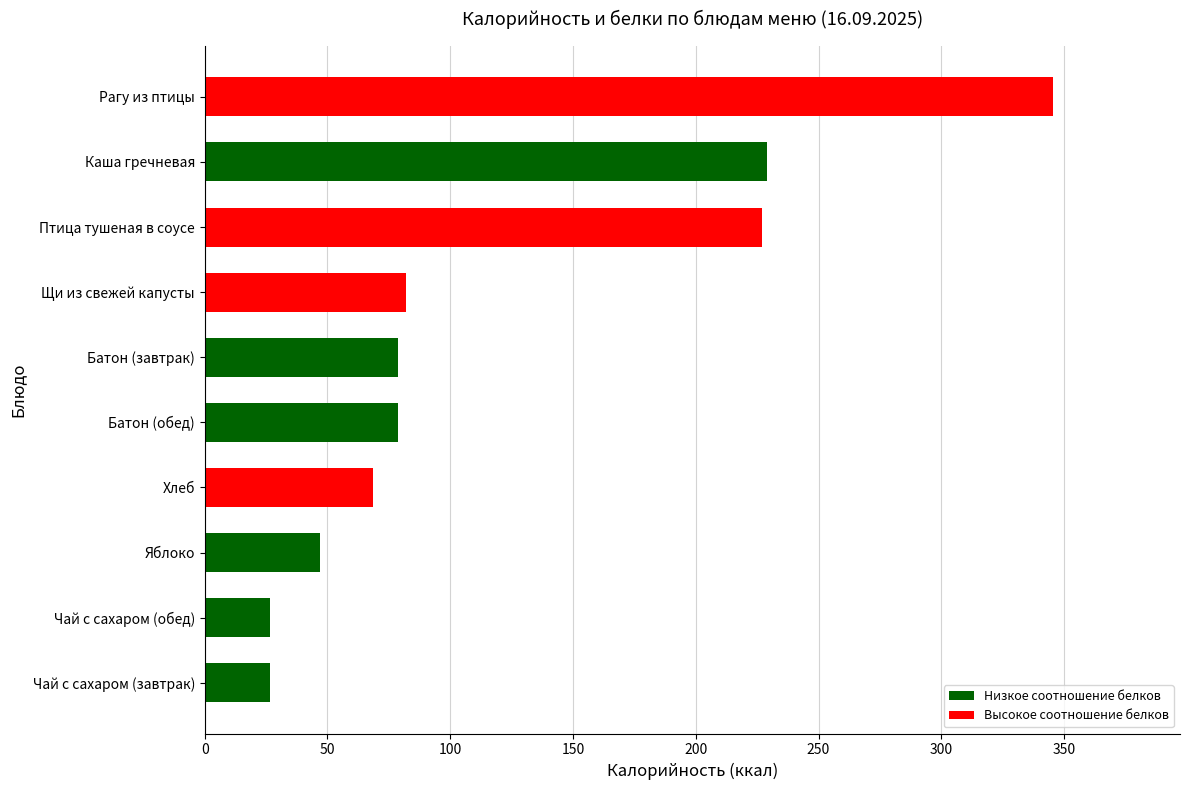

Read the value at Каша гречневая.

228.9